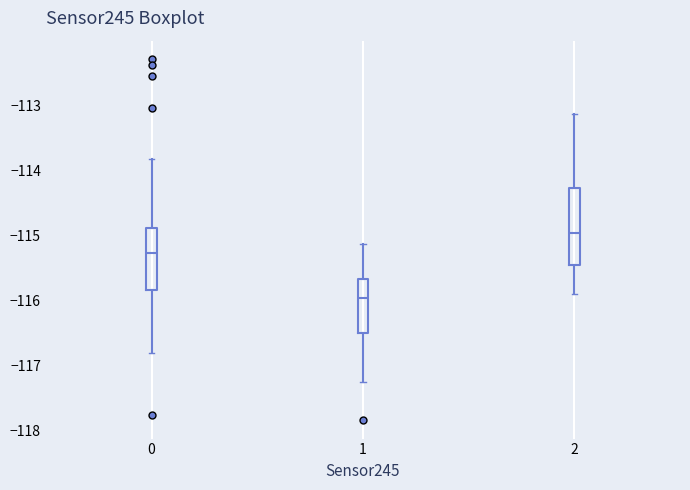

Where does the lower whisker of the box at x = 2 end on the y-axis? The values are not printed on the chart, so give them approximately, as read against the axis.

-115.9